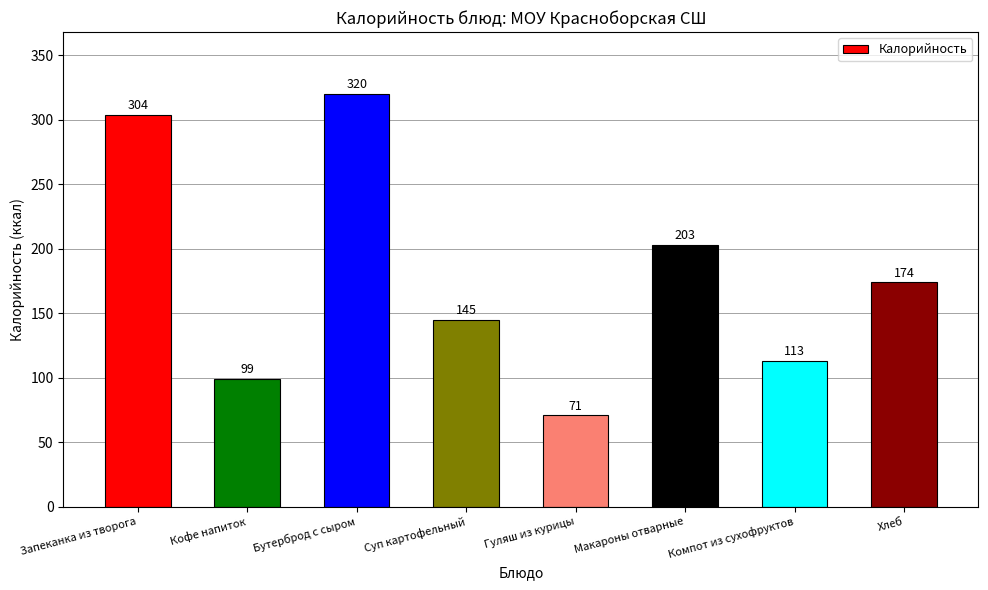

What is the average value?

179